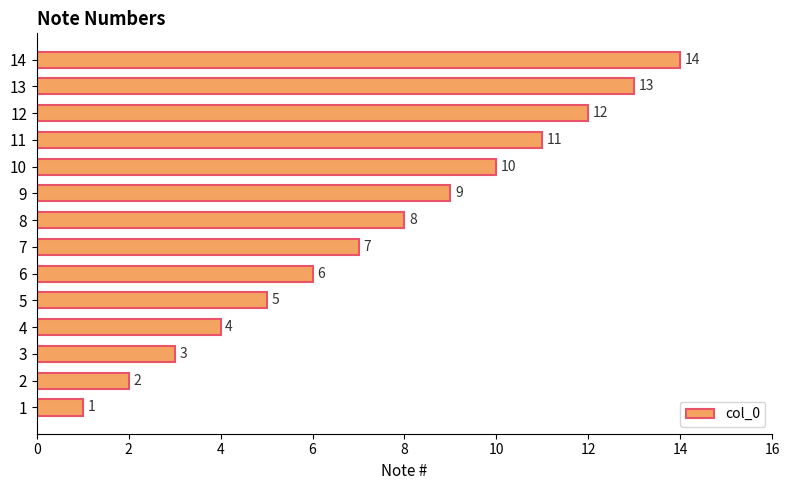

What is the difference between the maximum and second lowest values?

12